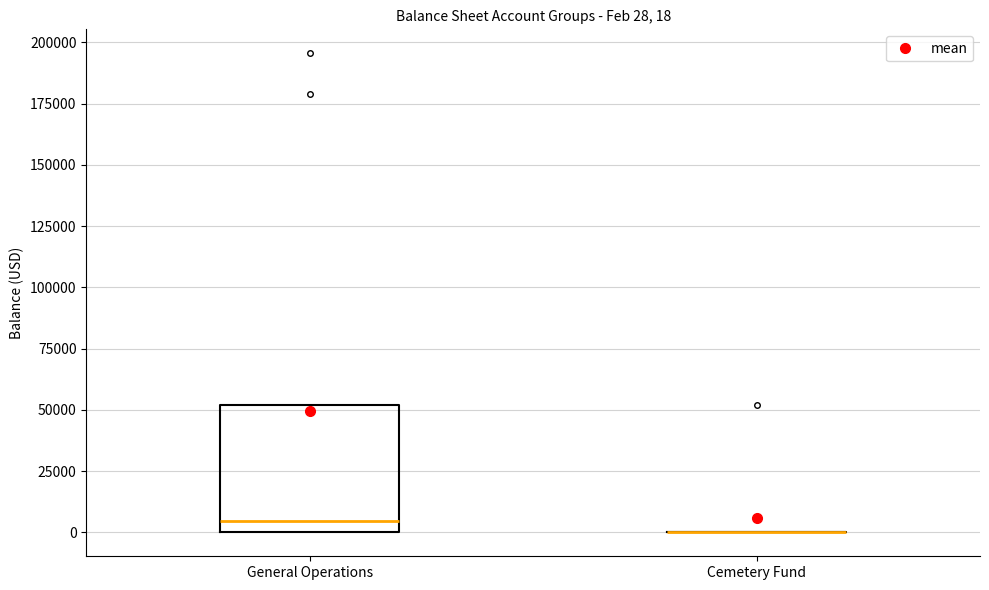

Comparing the boxes themselves (not the whiskers), which one is the tallest?

General Operations